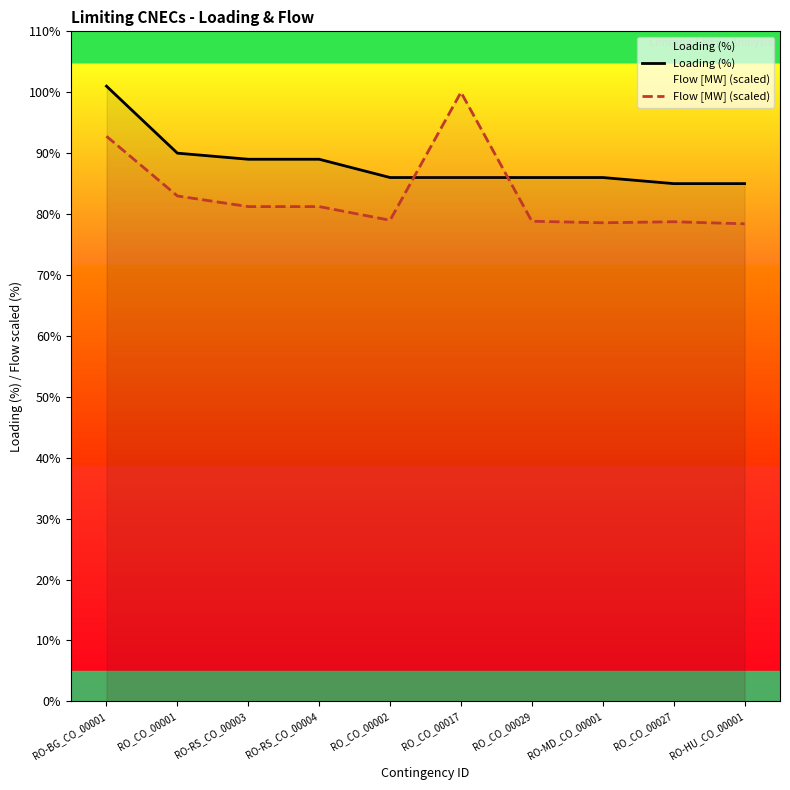

How many interior local valleys does the Flow [MW] (scaled) series have?

2